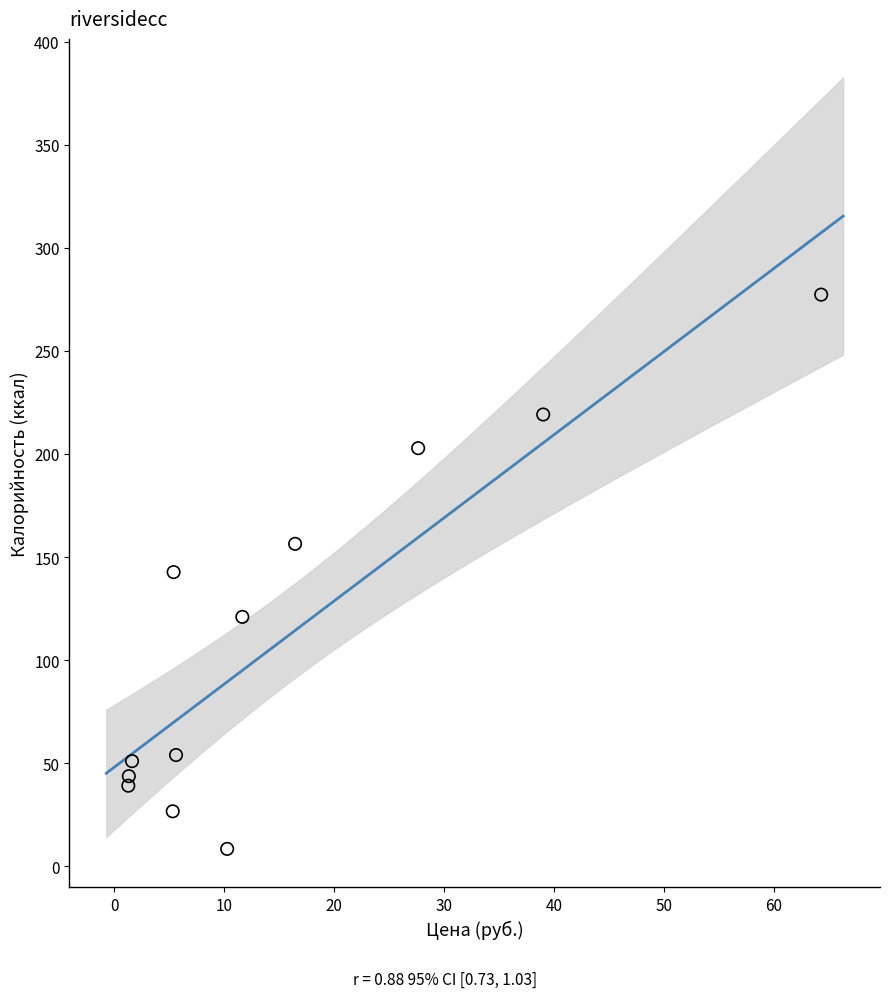

What is the average X value?

15.8